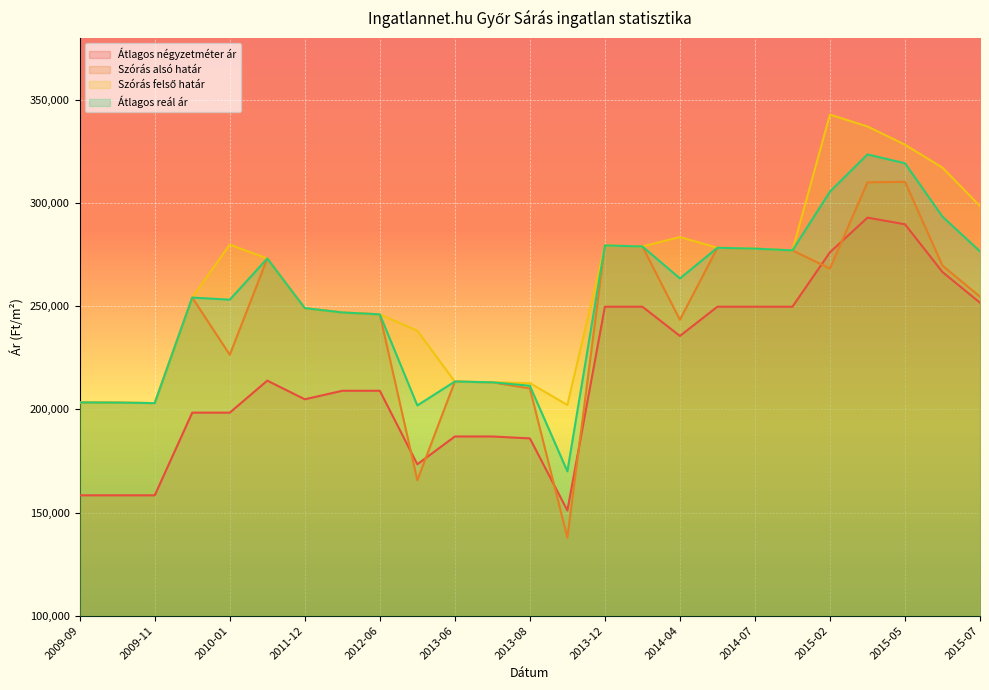

What is the label of the 16th point from the left?

2014-01